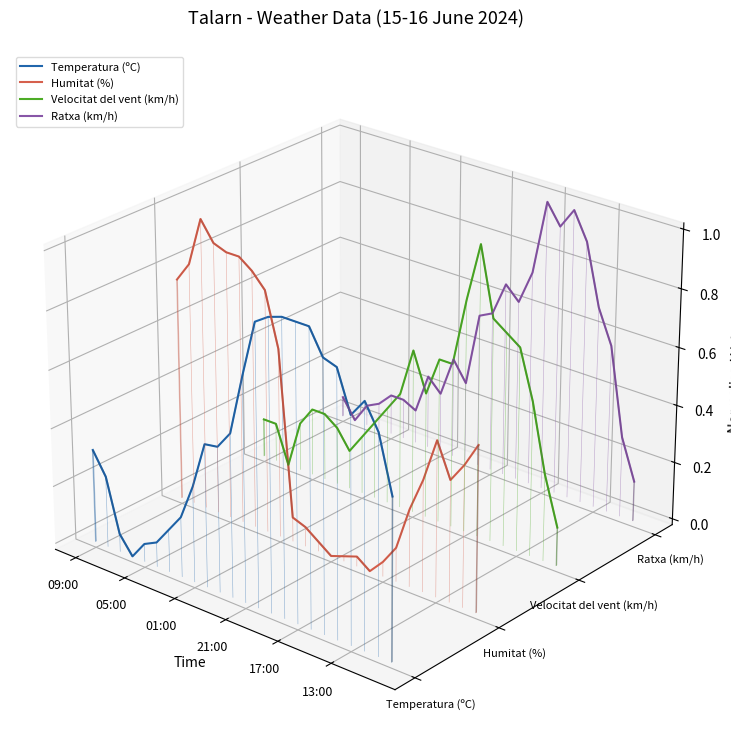

How many times do Ratxa (km/h) and Humitat (%) cross each other?

2